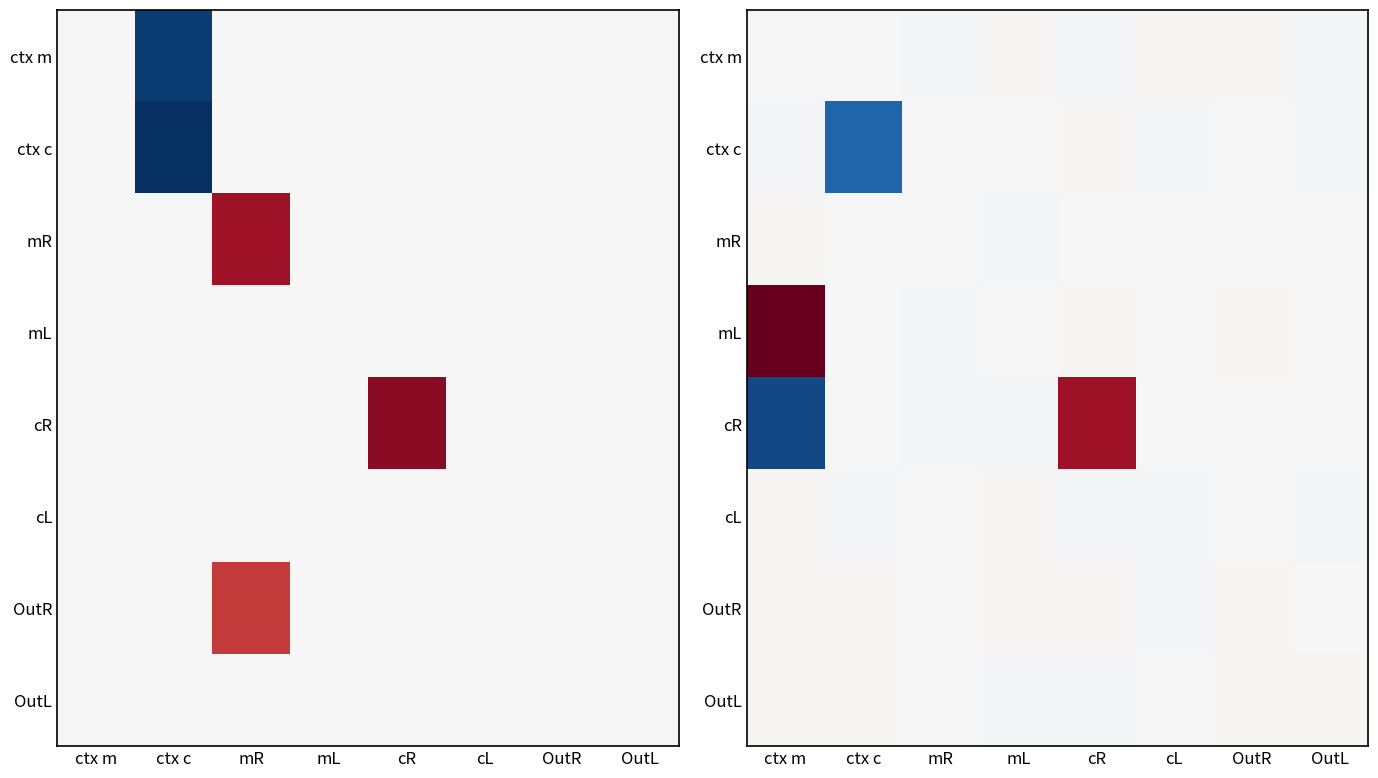

At which category does the chart reach its peak across all series?

ctx m